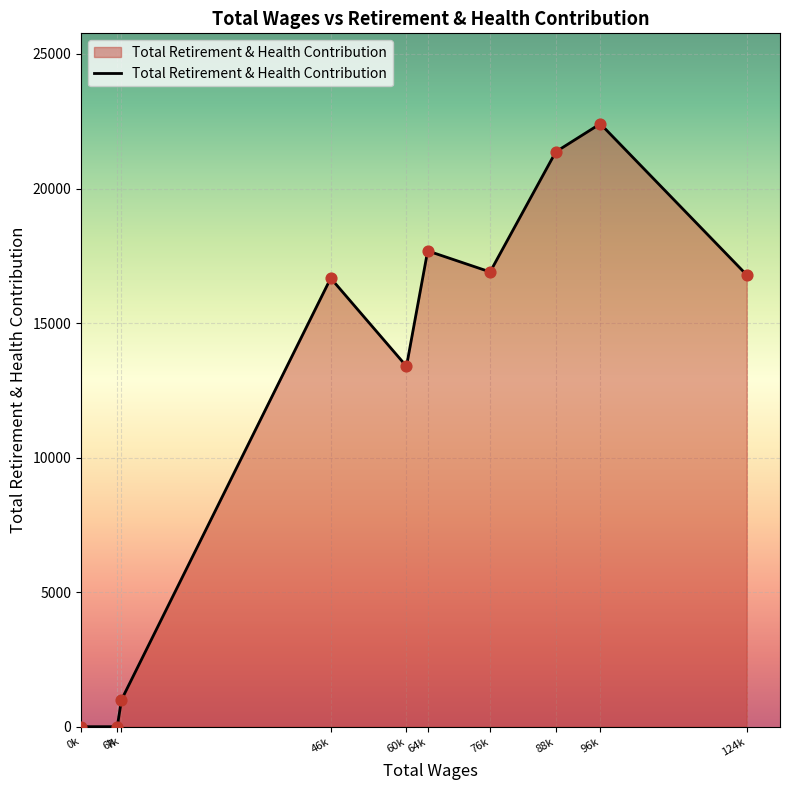

Which has a higher value, 6k or 76k?

76k